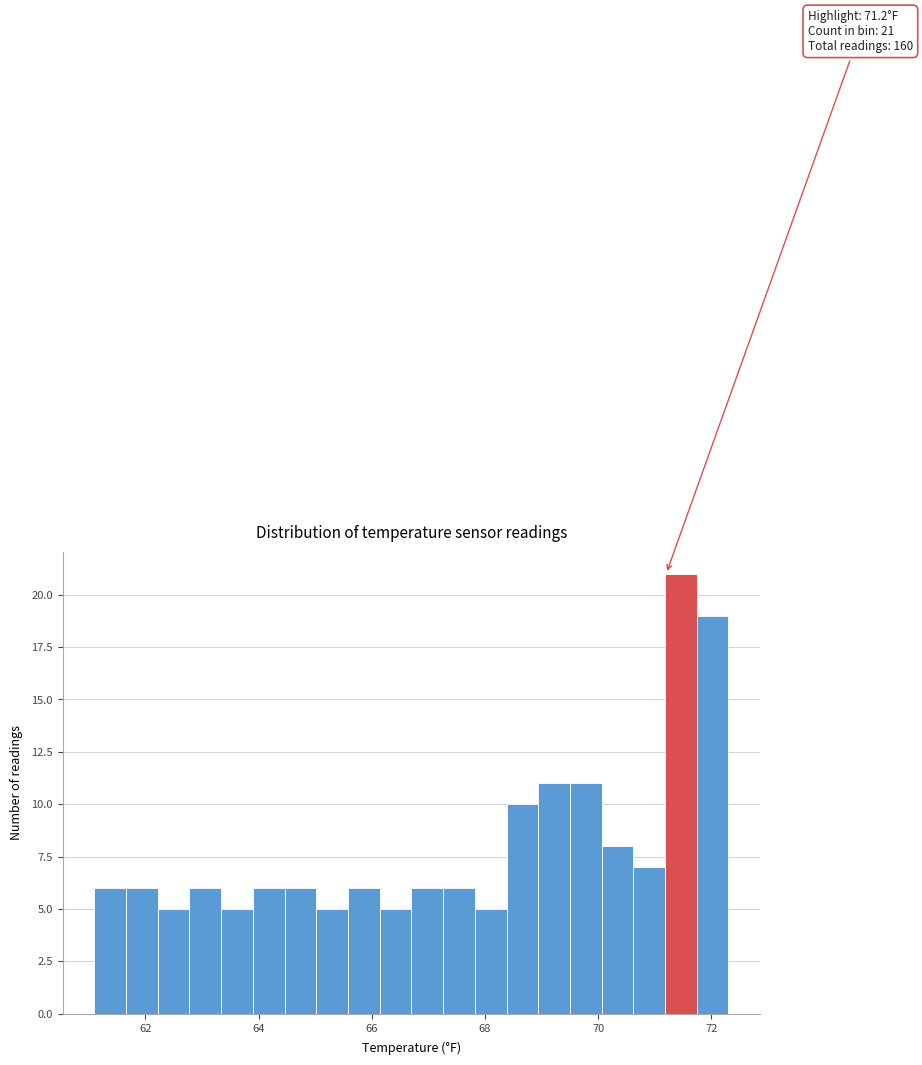

Read against the x-axis, roughly where is the centre of the tallest bar?

71.4